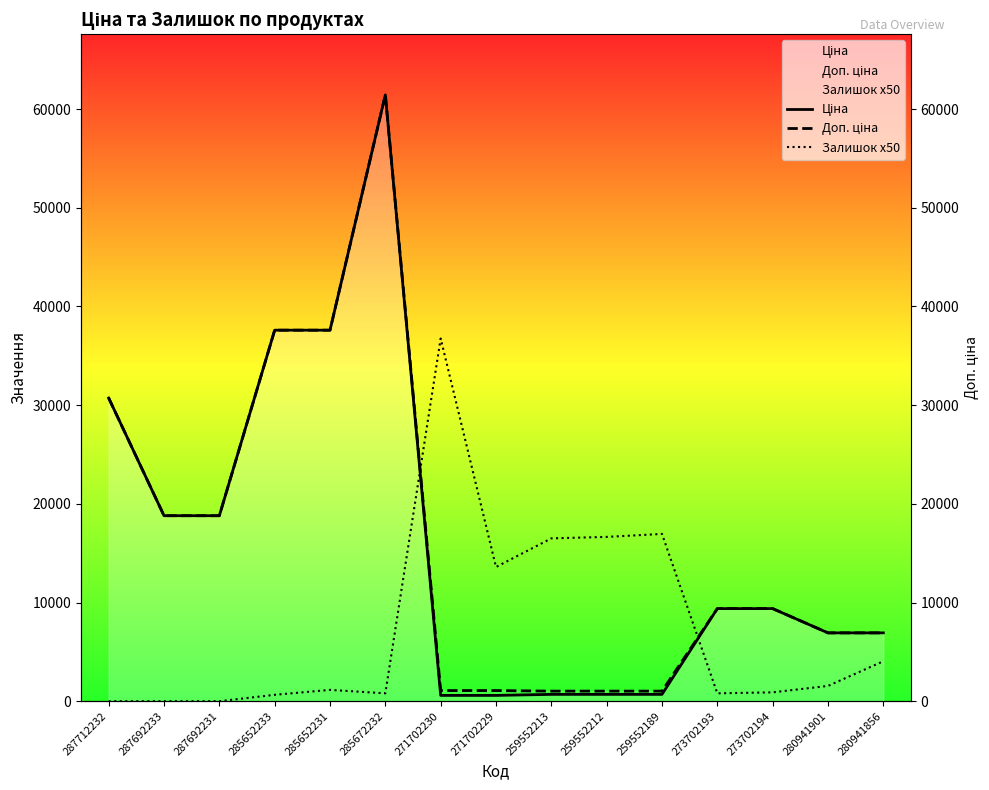

Which category has the highest value in the Ціна series?

285672232